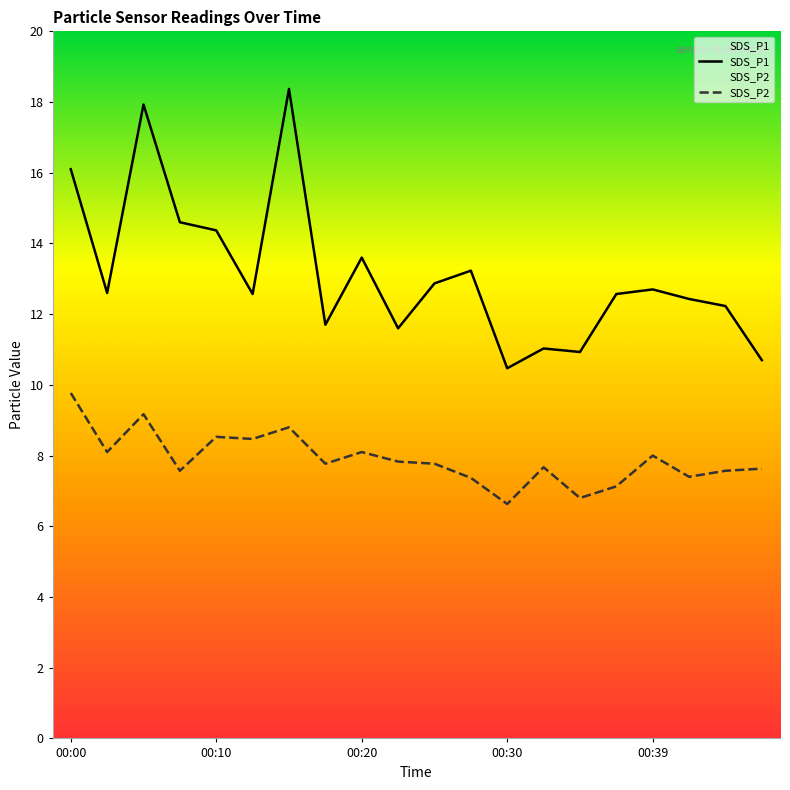

At which category is the sum across all series the highest?

6